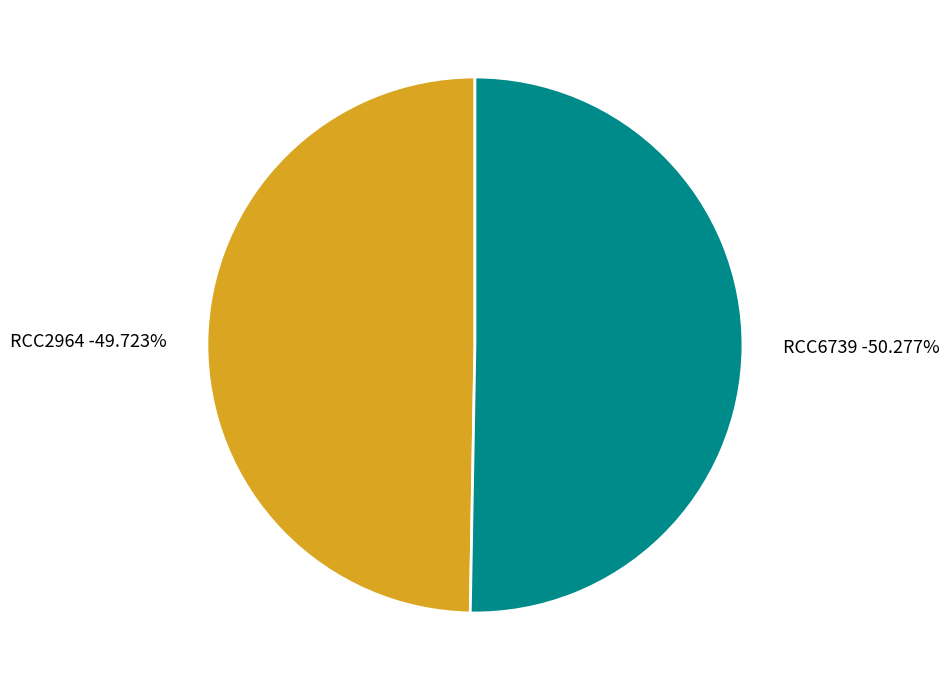

Which category has the biggest portion of the pie?

RCC6739